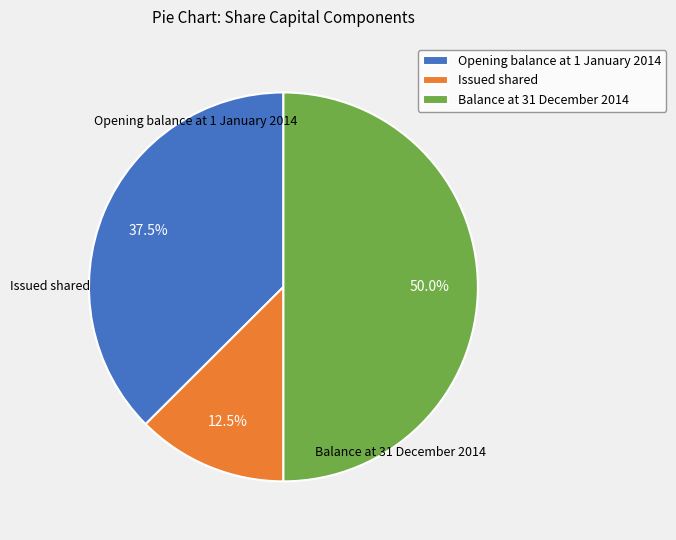

Is there a majority slice in this chart?

No